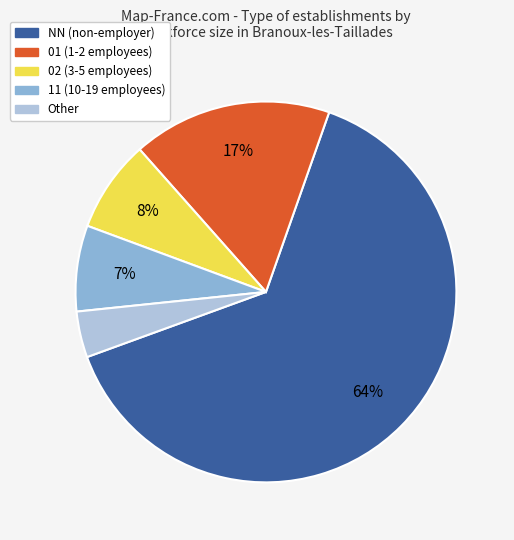

Rank the categories by value from lowest to highest.

Other, 11, 02, 01, NN